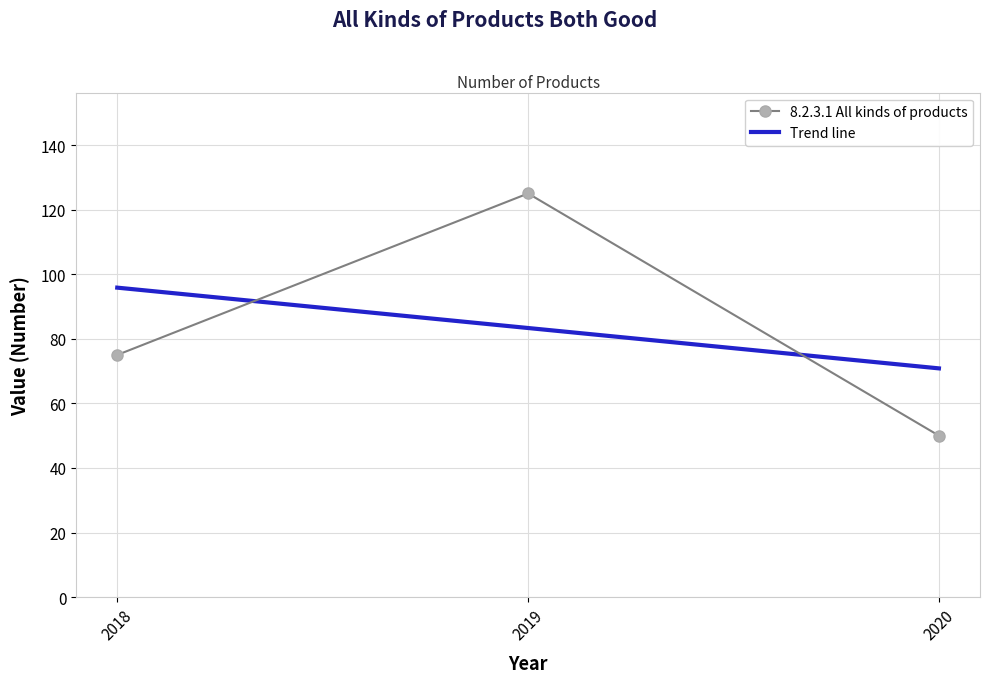

The value at 2019 is 125. True or false?

True